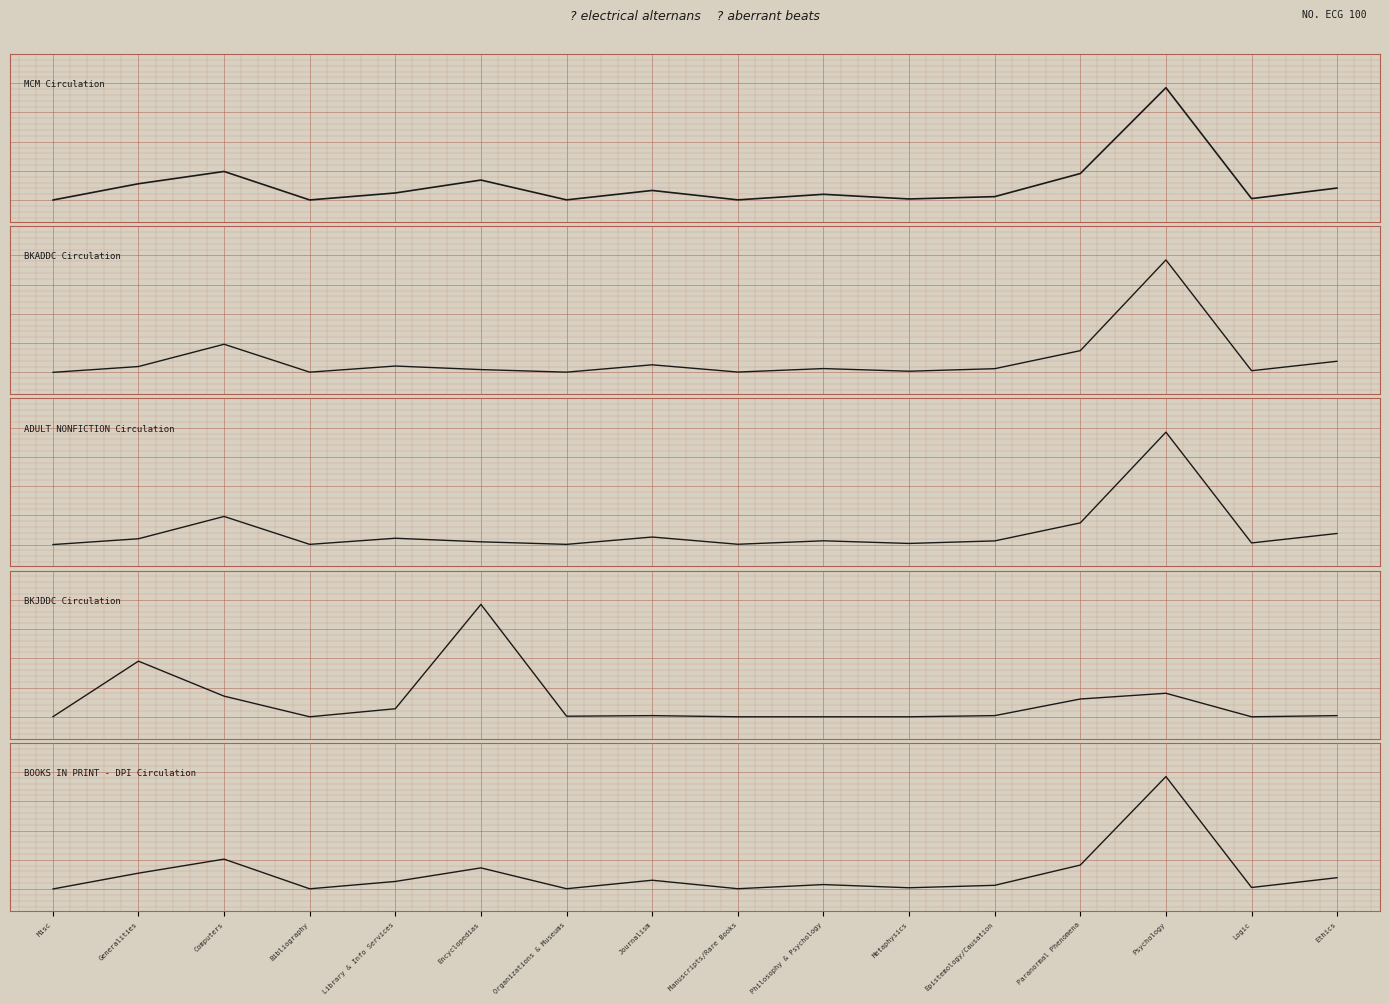

At which category does the chart reach its peak across all series?

Psychology